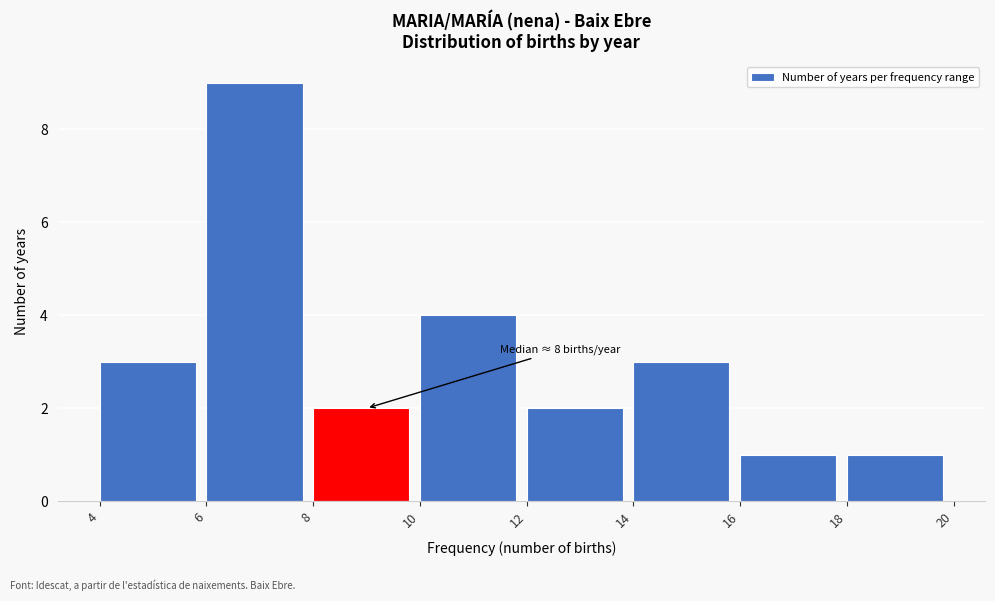

Which range on the x-axis has the tallest bar?

6 to 8